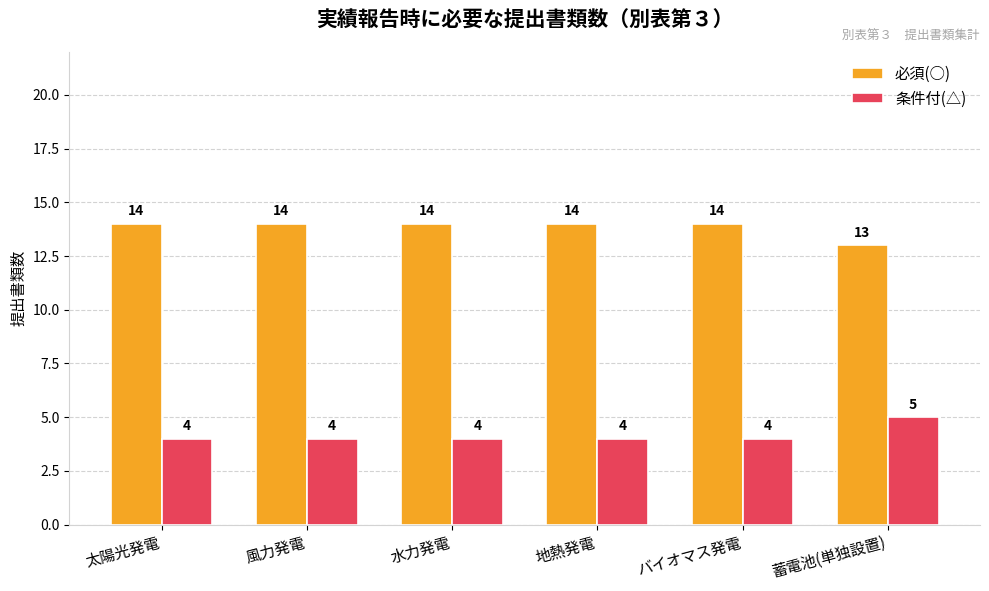

The 条件付(△) series shows 5 at 太陽光発電. True or false?

False